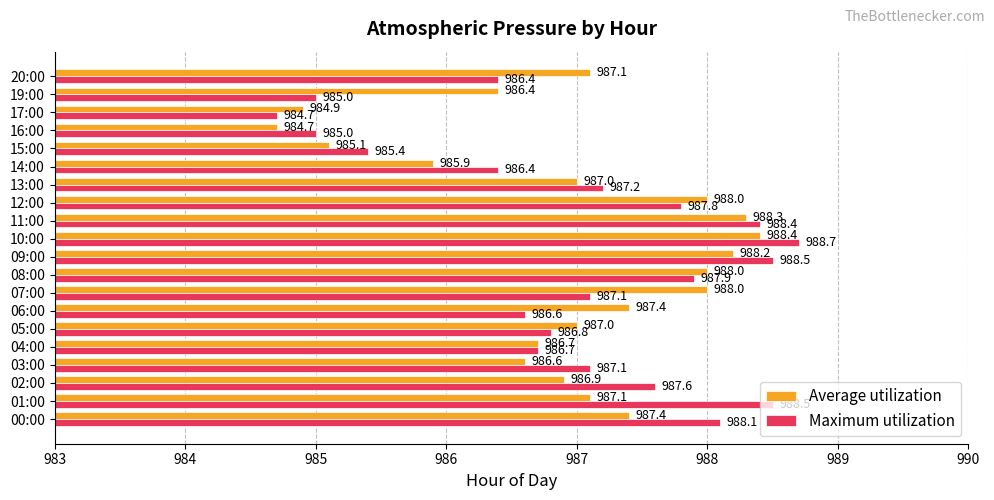

What is the approximate value of Average utilization at 04:00?

986.7